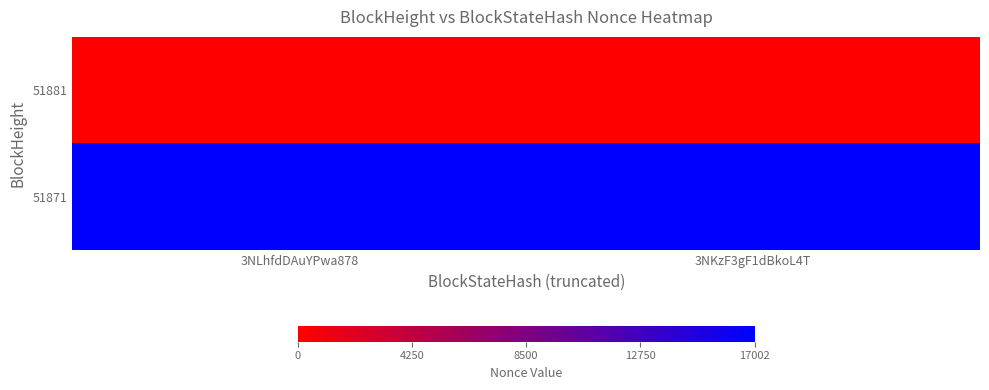

Which category has the highest value across all series?

3NLhfdDAuYPwa878